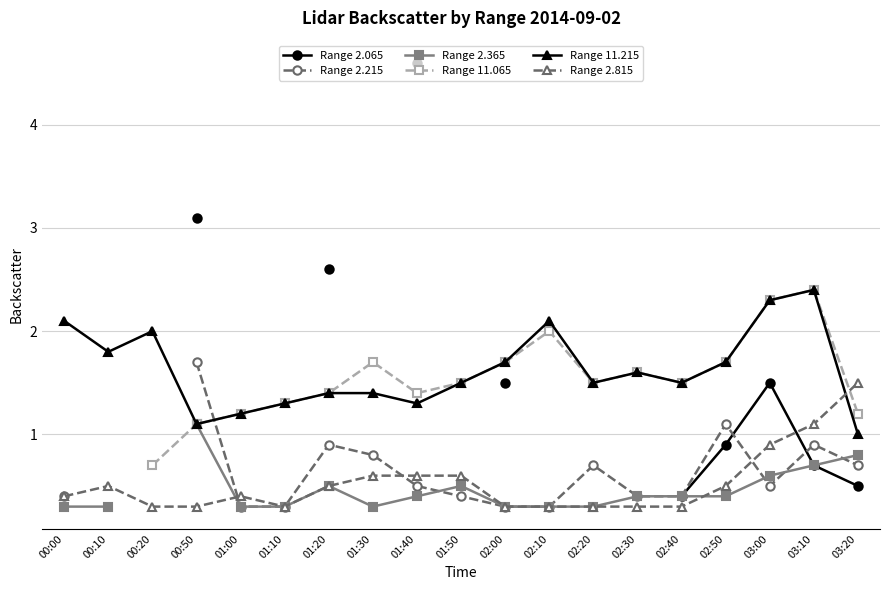

True or false: Range 2.365 has more than 0 interior local peaks.

True